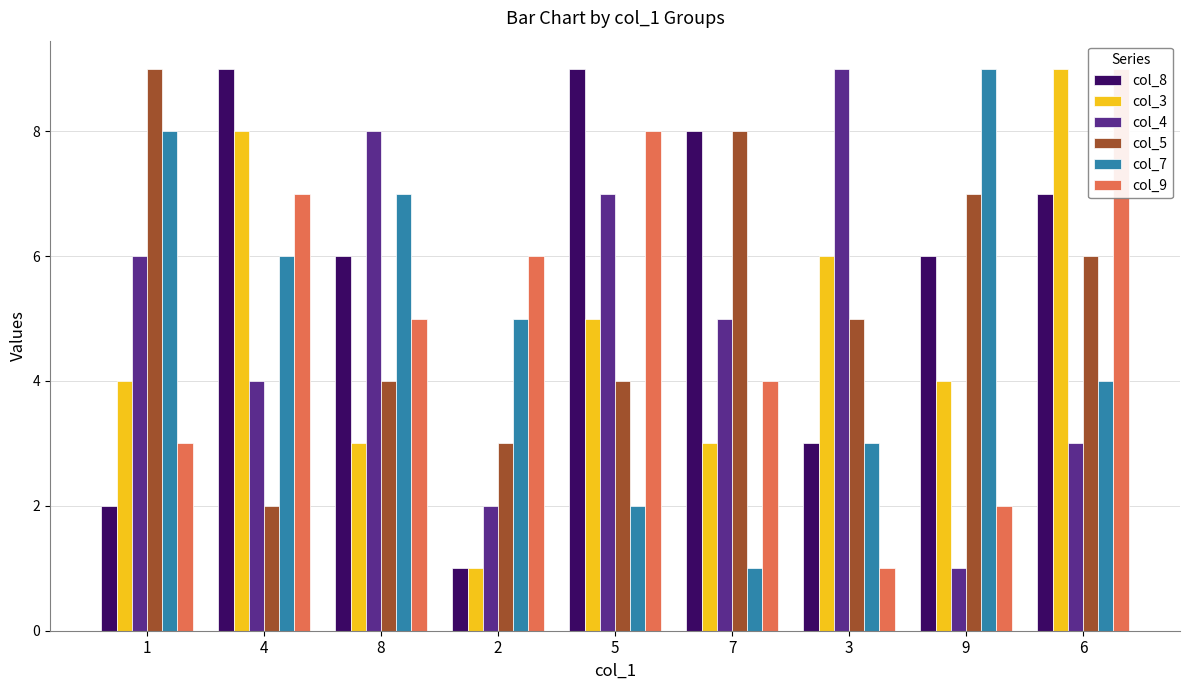

Reading left to right, list all the values displayed in this chart.

col_8: 1=2	4=9	8=6	2=1	5=9	7=8	3=3	9=6	6=7
col_3: 1=4	4=8	8=3	2=1	5=5	7=3	3=6	9=4	6=9
col_4: 1=6	4=4	8=8	2=2	5=7	7=5	3=9	9=1	6=3
col_5: 1=9	4=2	8=4	2=3	5=4	7=8	3=5	9=7	6=6
col_7: 1=8	4=6	8=7	2=5	5=2	7=1	3=3	9=9	6=4
col_9: 1=3	4=7	8=5	2=6	5=8	7=4	3=1	9=2	6=9